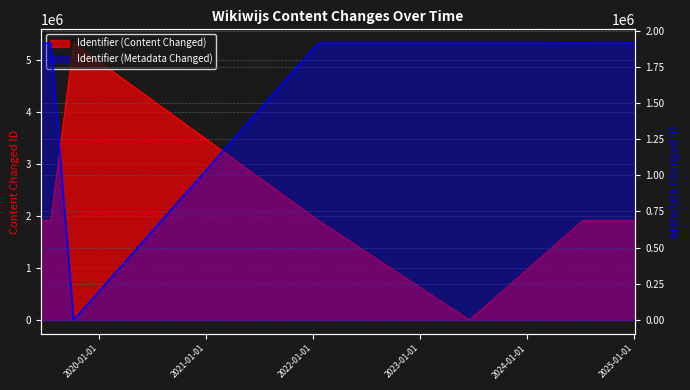

What is the average value of the Identifier (Content Changed) series?

2125465